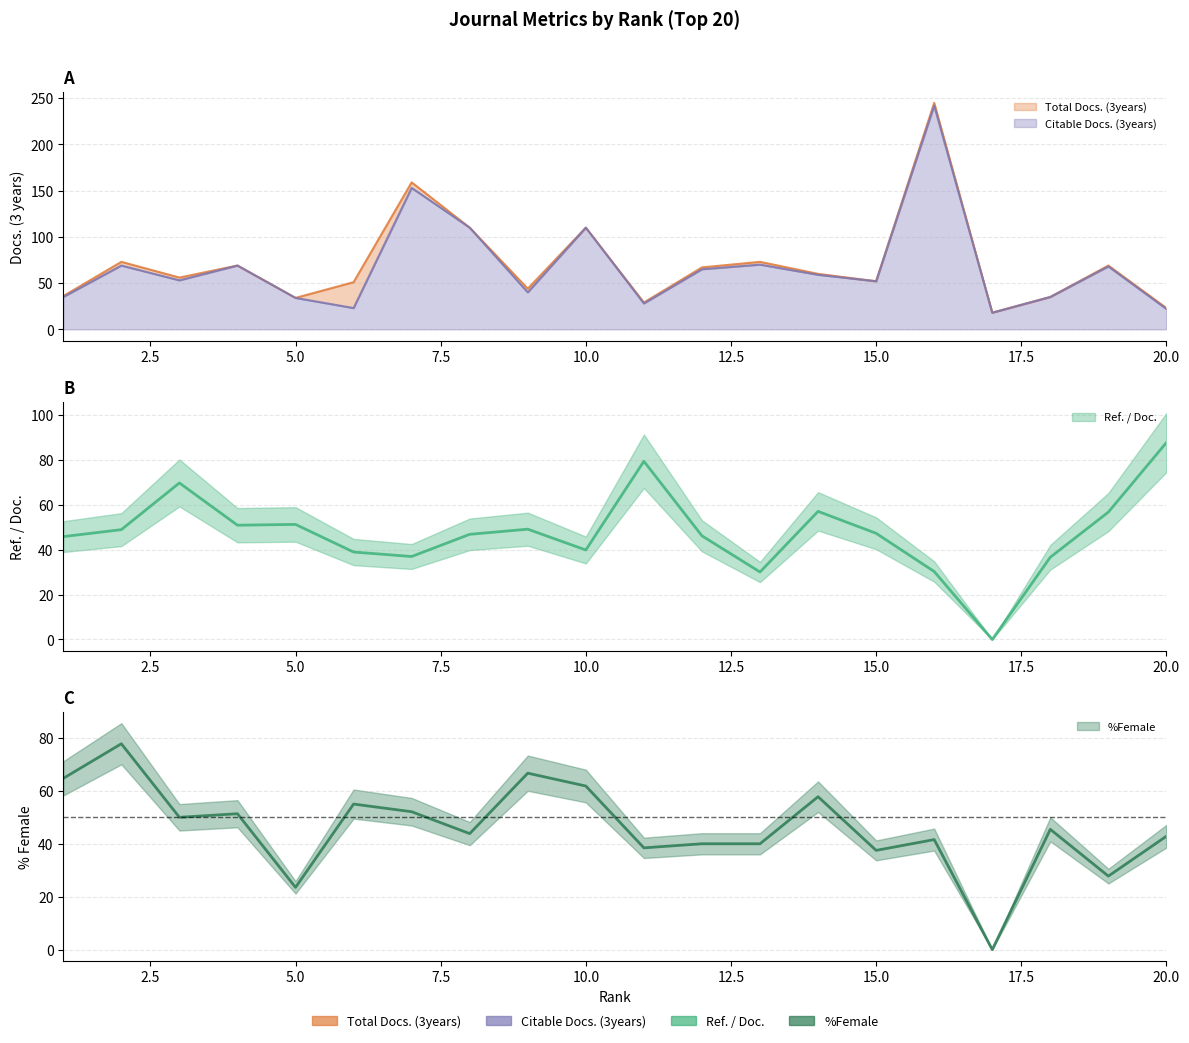

Does the chart display data point markers on the line(s)?

No